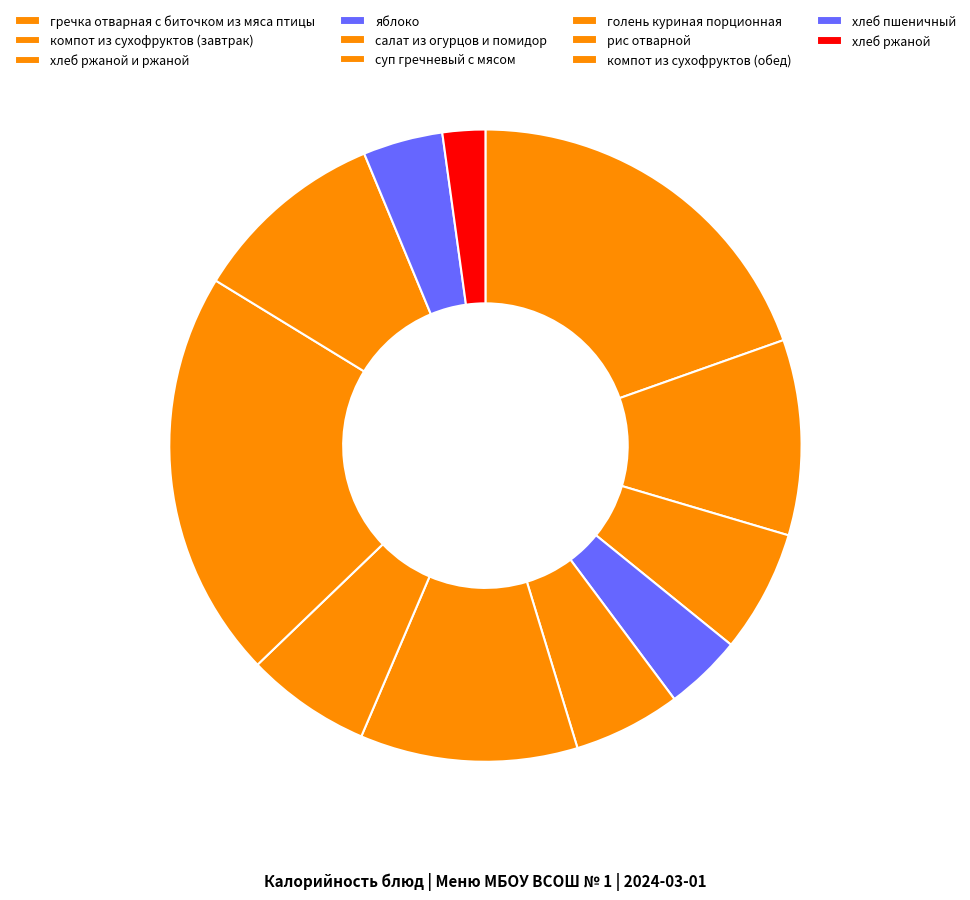

How many slices are in this pie chart?

11